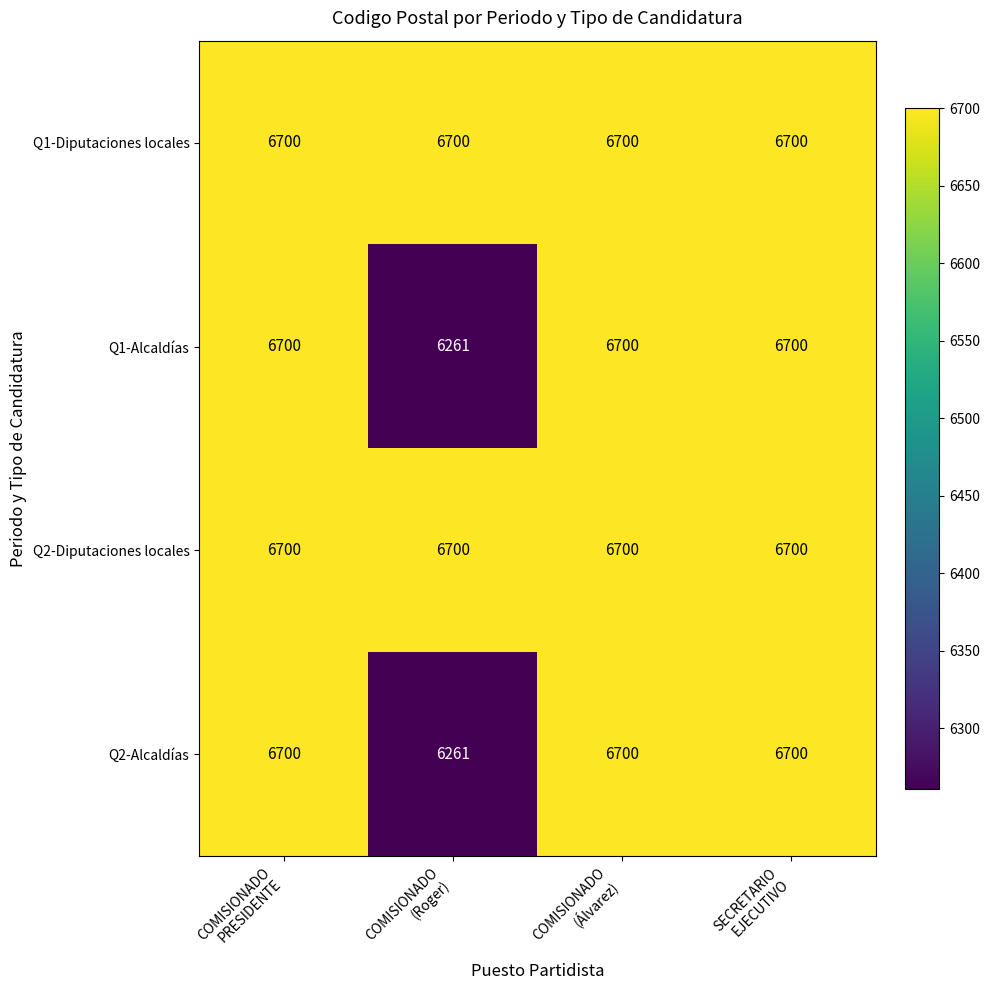

What is the difference between the maximum and minimum values in the Q2-Alcaldías series?

439